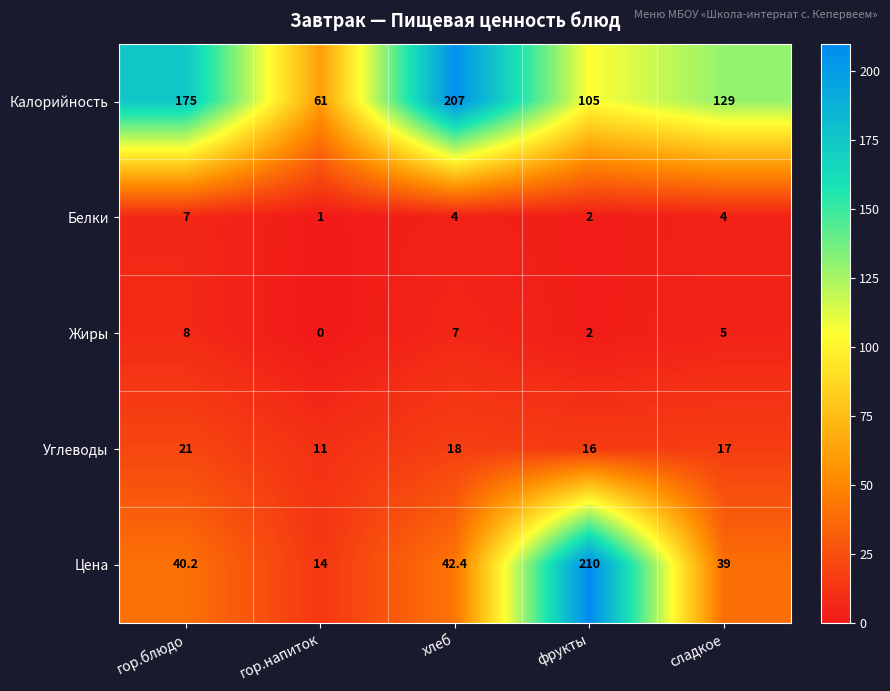

Count the Жиры values in the range 2 to 7.

3